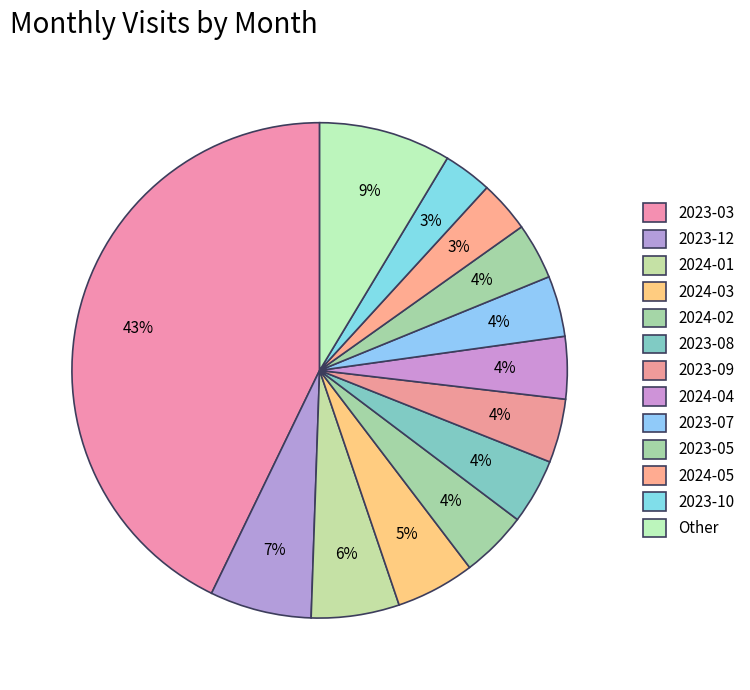

How many slices are in this pie chart?

13